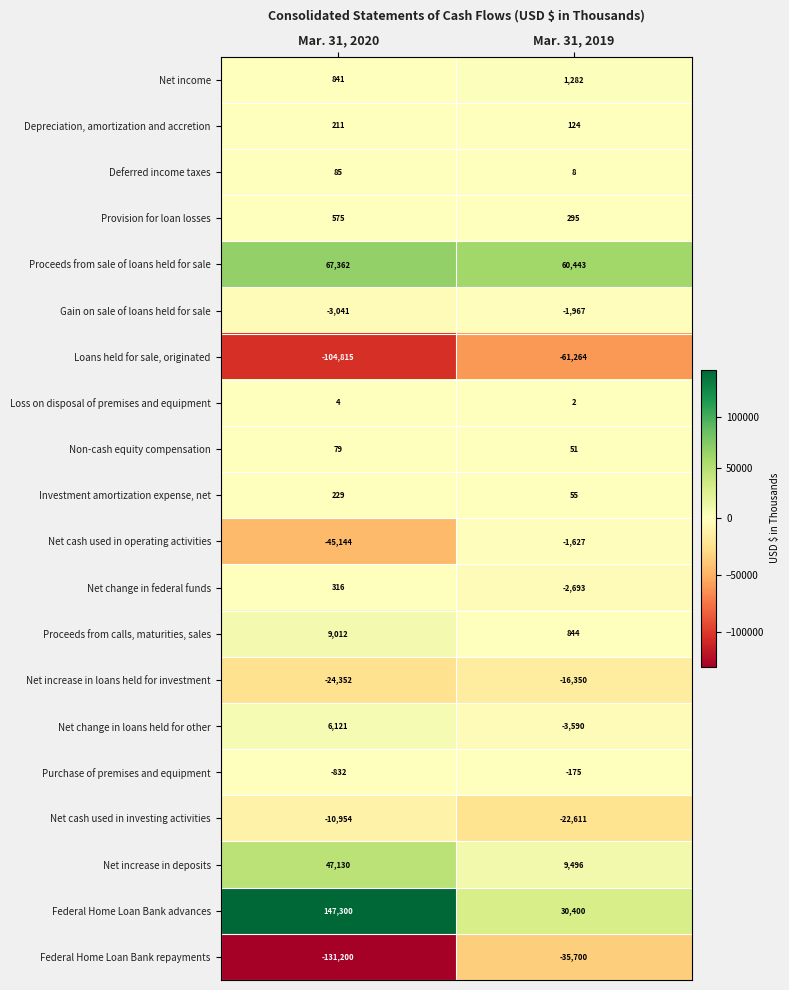

Which series has the largest range (max minus min)?

Federal Home Loan Bank advances